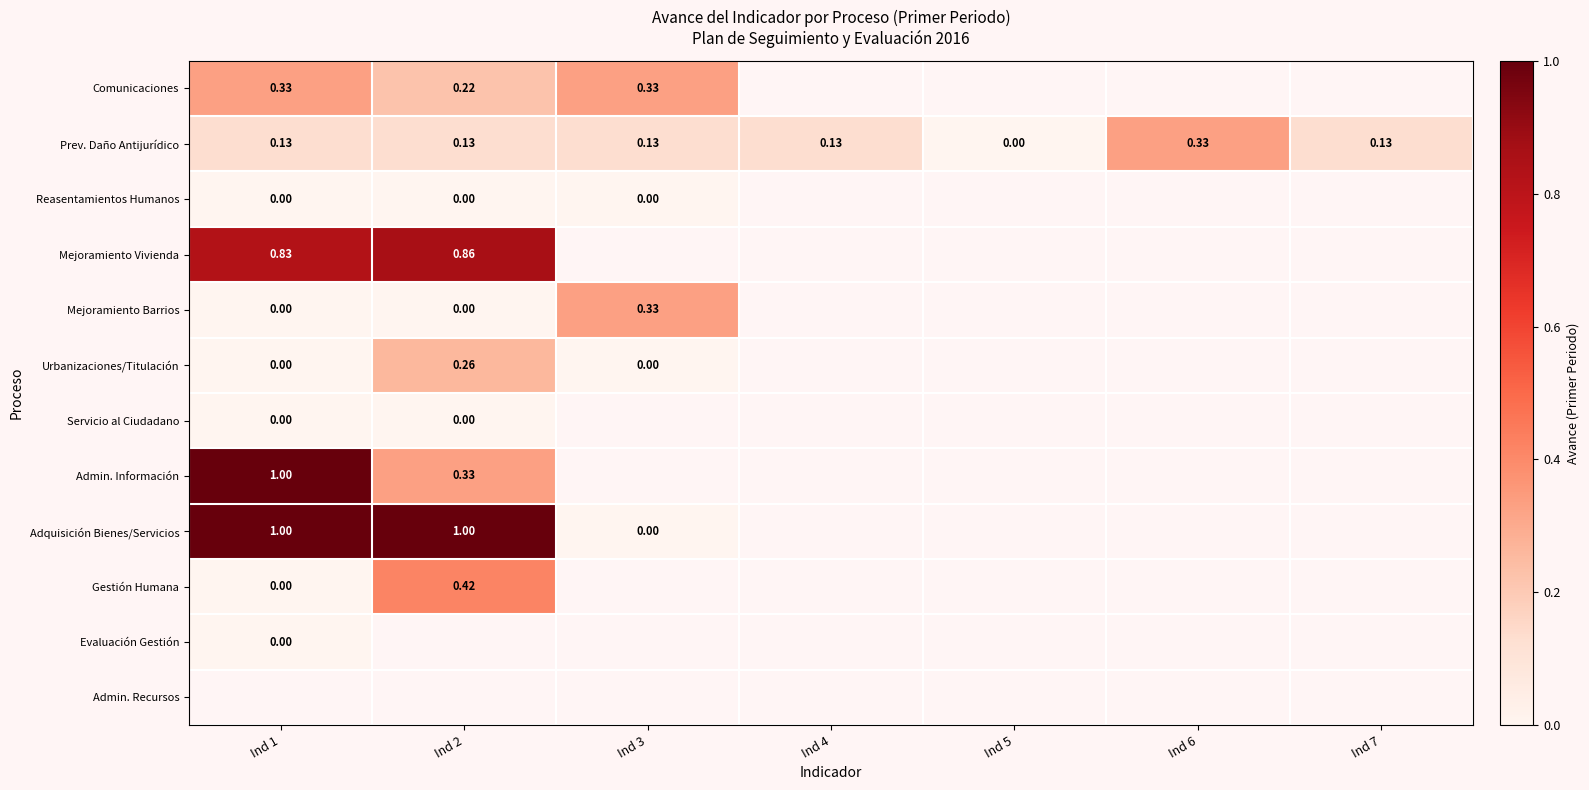

At Ind 3, list the series in order from smallest to largest.

Urbanizaciones/Titulación, Servicio al Ciudadano, Admin. Información, Adquisición Bienes/Servicios, Gestión Humana, Evaluación Gestión, Reasentamientos Humanos, Mejoramiento Vivienda, Mejoramiento Barrios, Prev. Daño Antijurídico, Comunicaciones